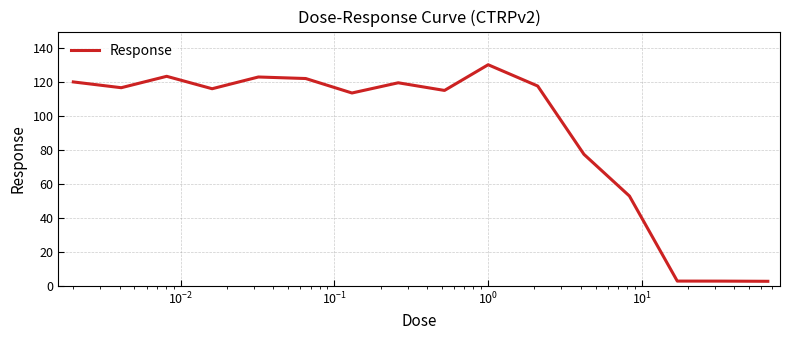

What is the difference between the maximum and minimum values?

127.2